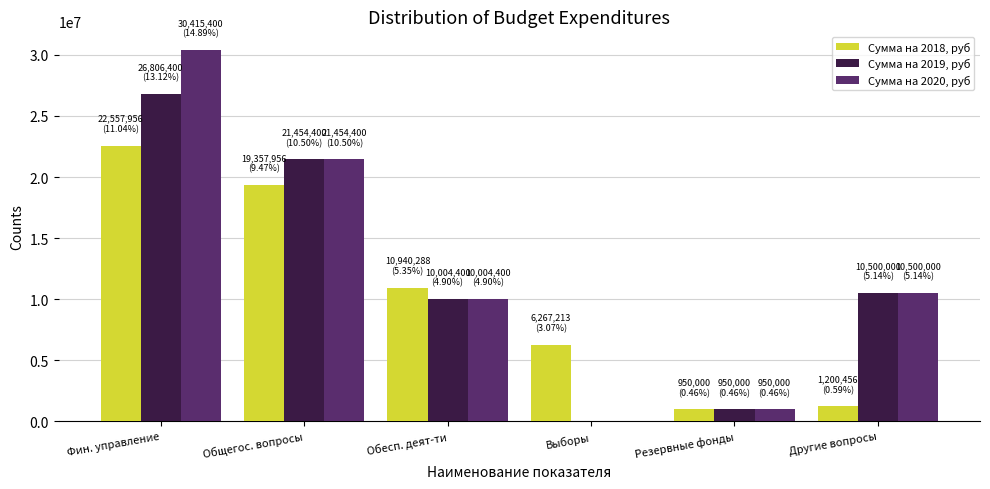

Which series has the widest spread of values?

Сумма на 2020, руб